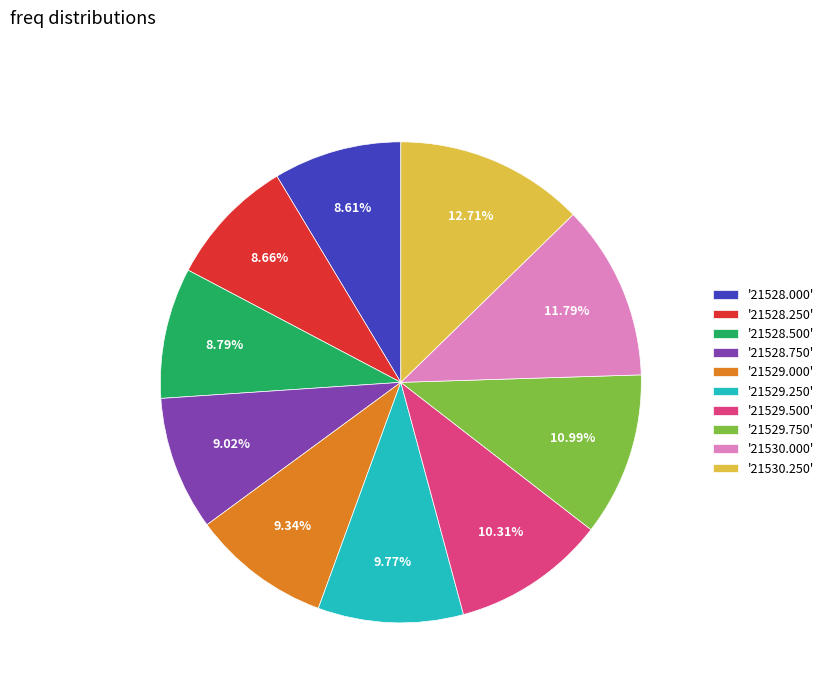

Approximately how many times larger is the value at '21529.500' compared to '21530.250'?

0.8